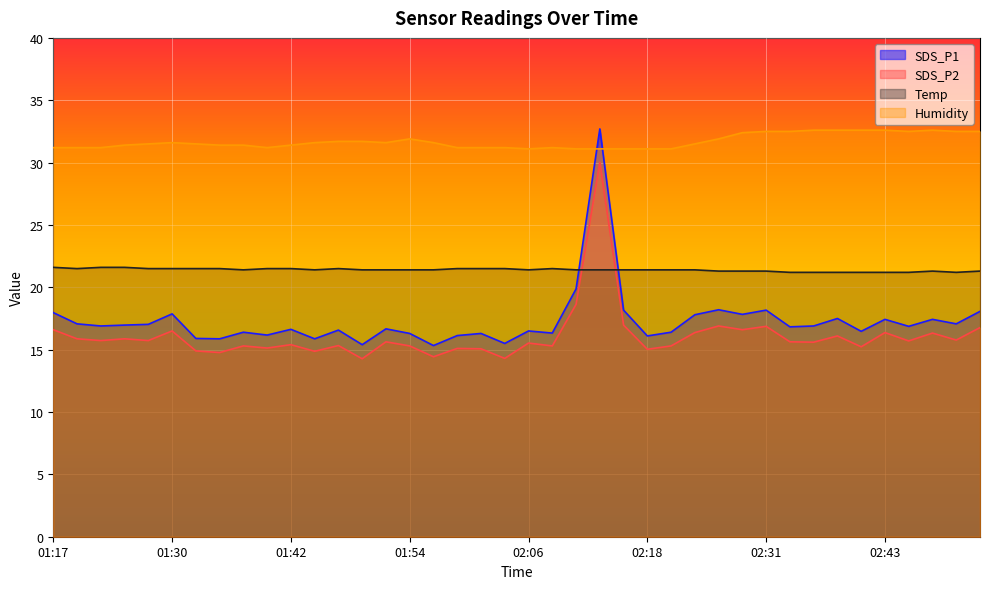

The value of SDS_P2 at 01:44 is 14.9. True or false?

True